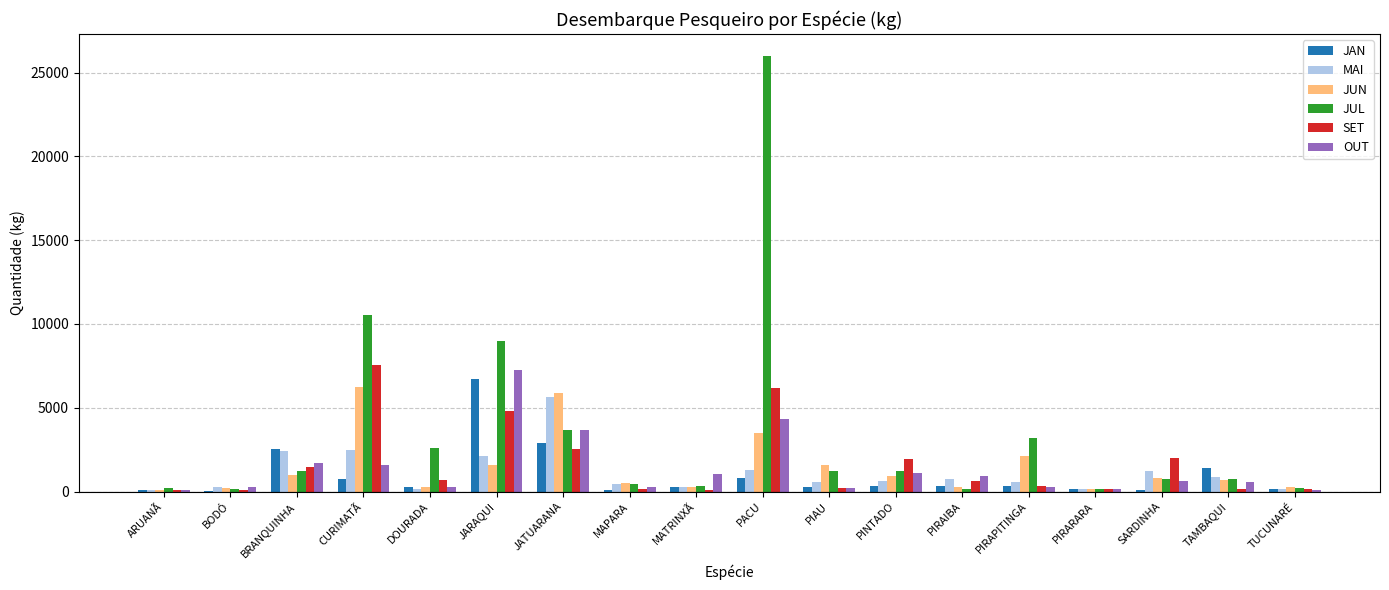

The JUL series shows 10562 at CURIMATÃ. True or false?

True